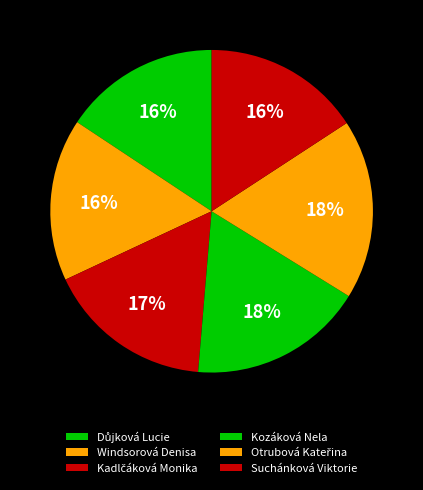

Approximately how many times larger is the value at Kadlčáková Monika compared to Otrubová Kateřina?

0.9